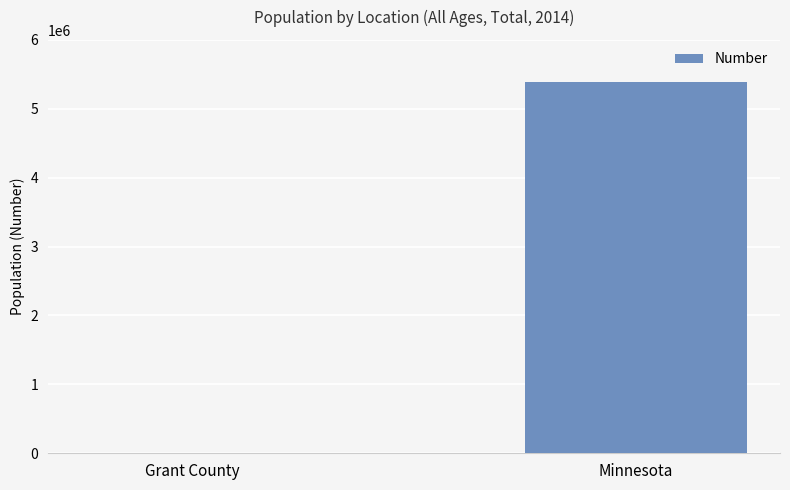

True or false: the data shows 9001480 at Minnesota.

False